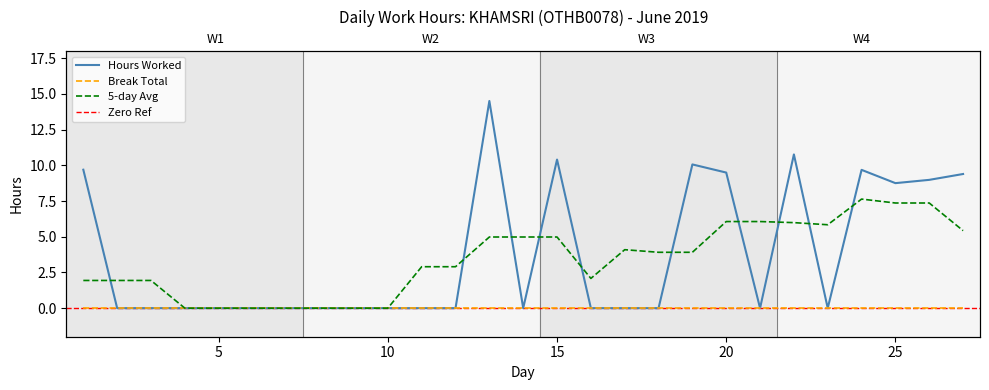

What is the sum of all values?

101.7